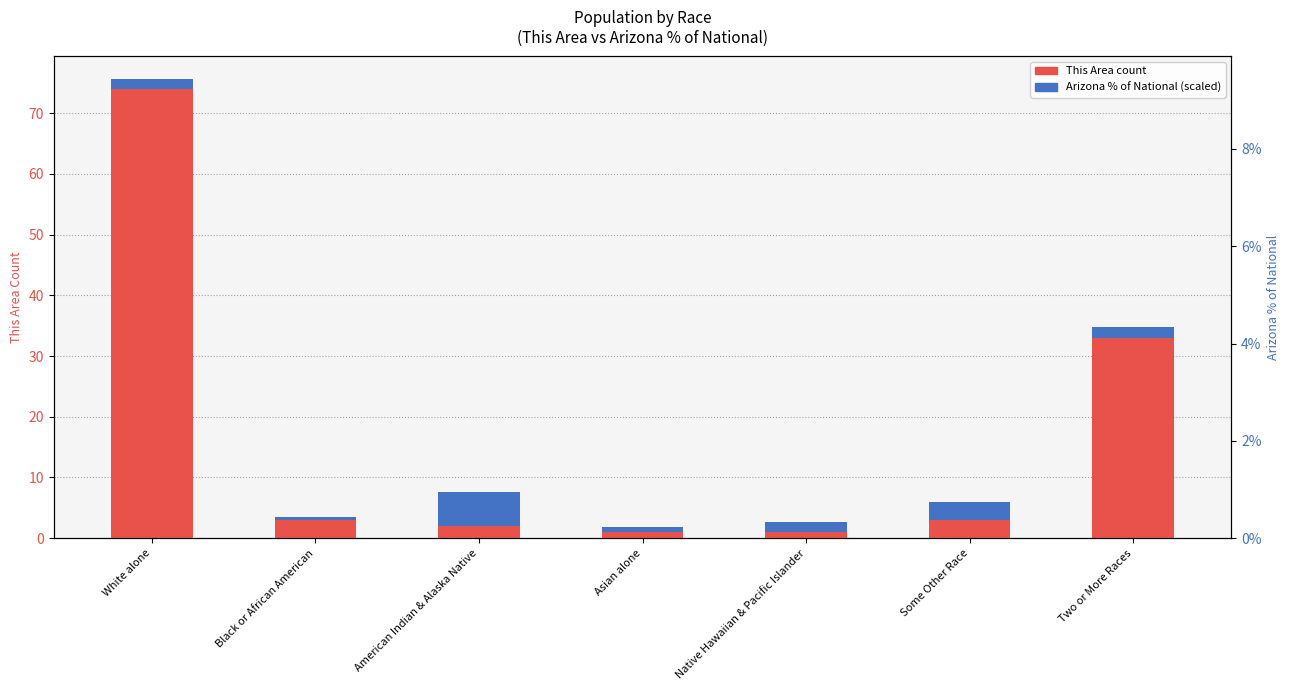

Is it true that Arizona % of National (scaled) equals 2.1 at White alone?

False